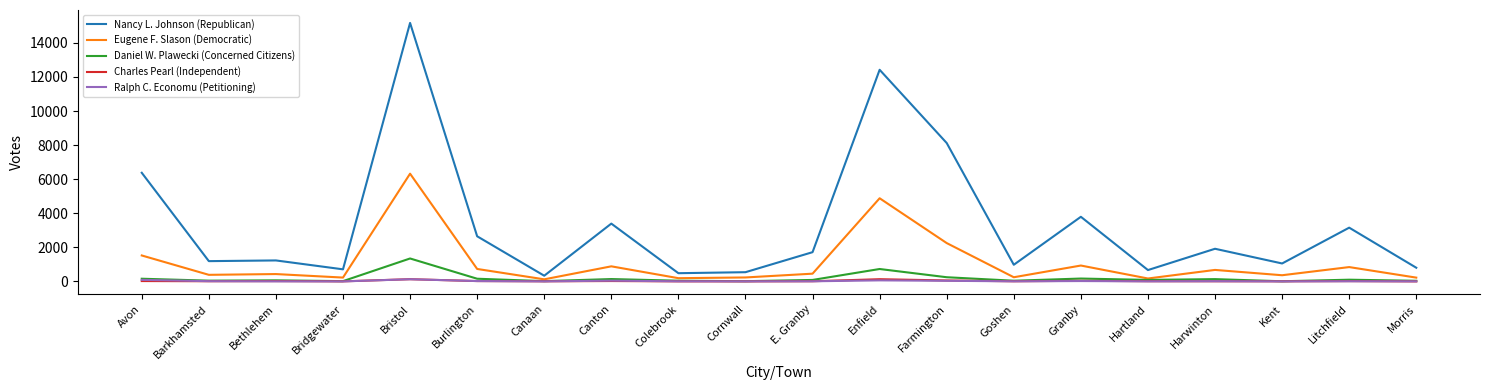

What is the sum of all Ralph C. Economu (Petitioning) values?

465